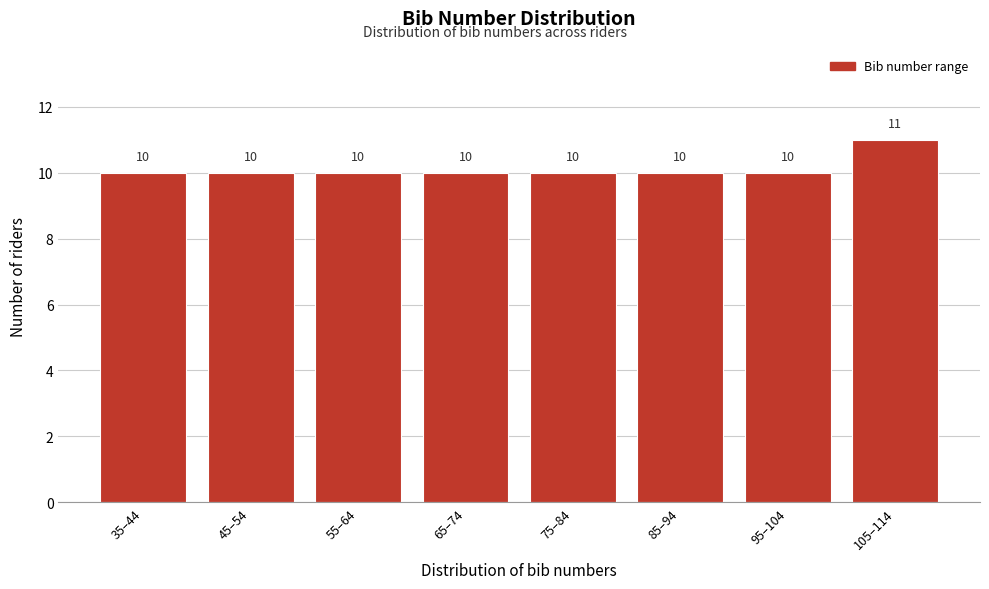

Reading left to right, transcribe all the data shown in this chart.

10	10	10	10	10	10	10	11